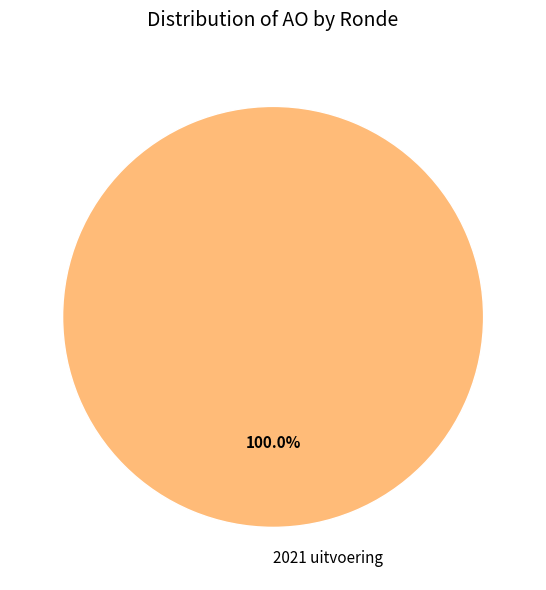

Rank the categories by value from highest to lowest.

2021 uitvoering